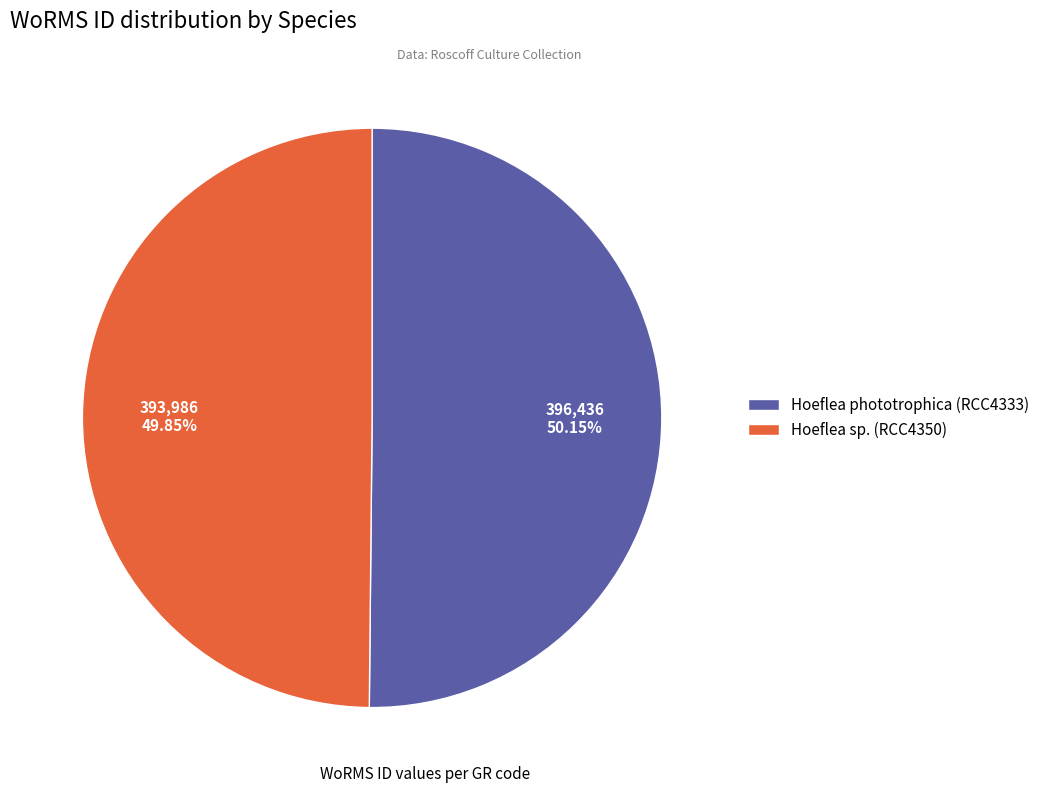

To the nearest percent, what is the combined percentage of Hoeflea sp. (RCC4350) and Hoeflea phototrophica (RCC4333)?

100%